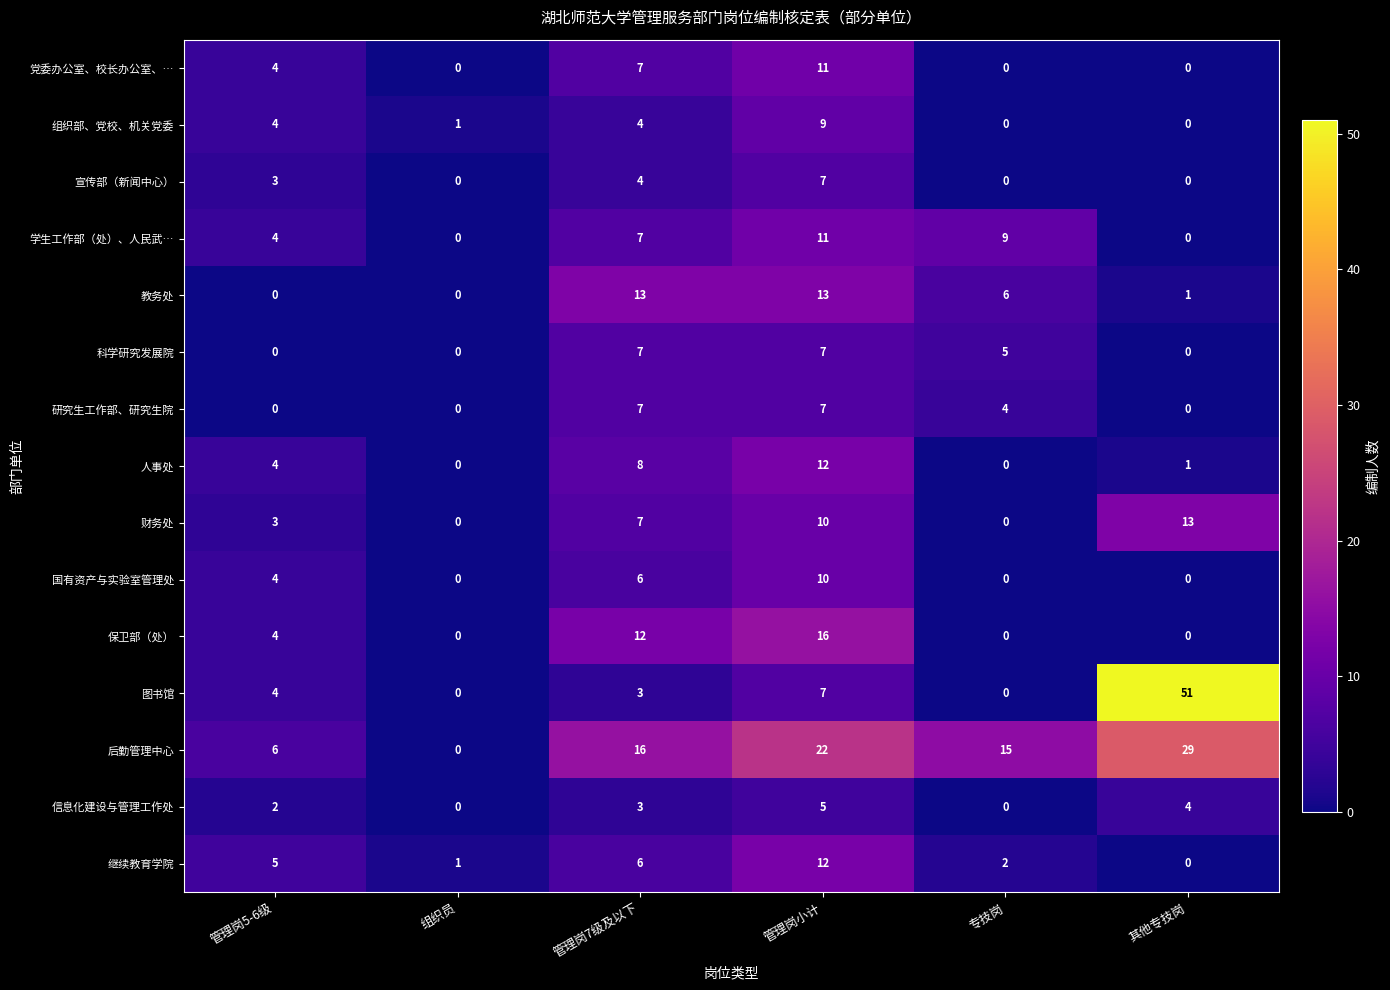

How many 研究生工作部、研究生院 values are between 0 and 7?

6